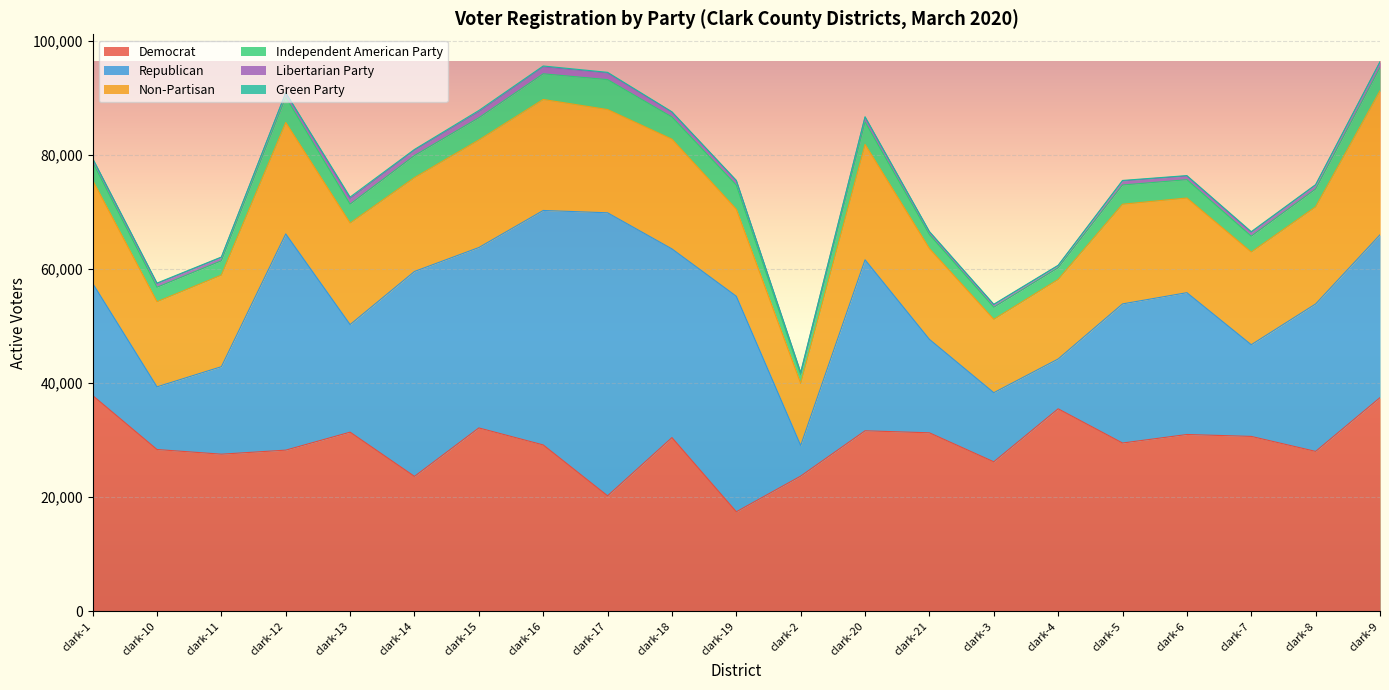

What are all the series names shown in the legend?

Democrat, Republican, Non-Partisan, Independent American Party, Libertarian Party, Green Party